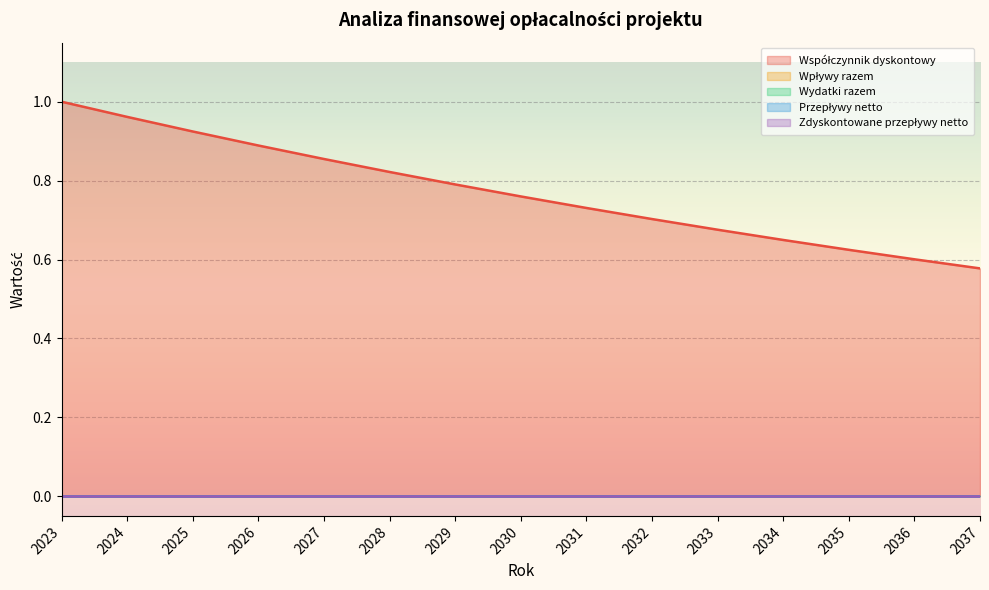

True or false: Współczynnik dyskontowy has more than 0 points higher than both neighbors.

False